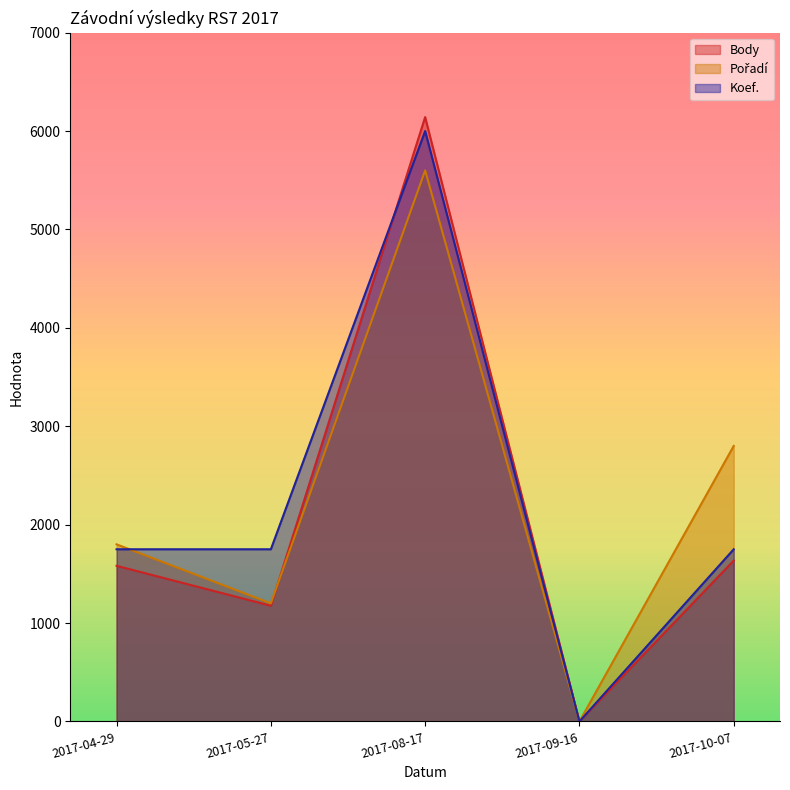

The value of Koef. at 2017-10-07 is 2976. True or false?

False